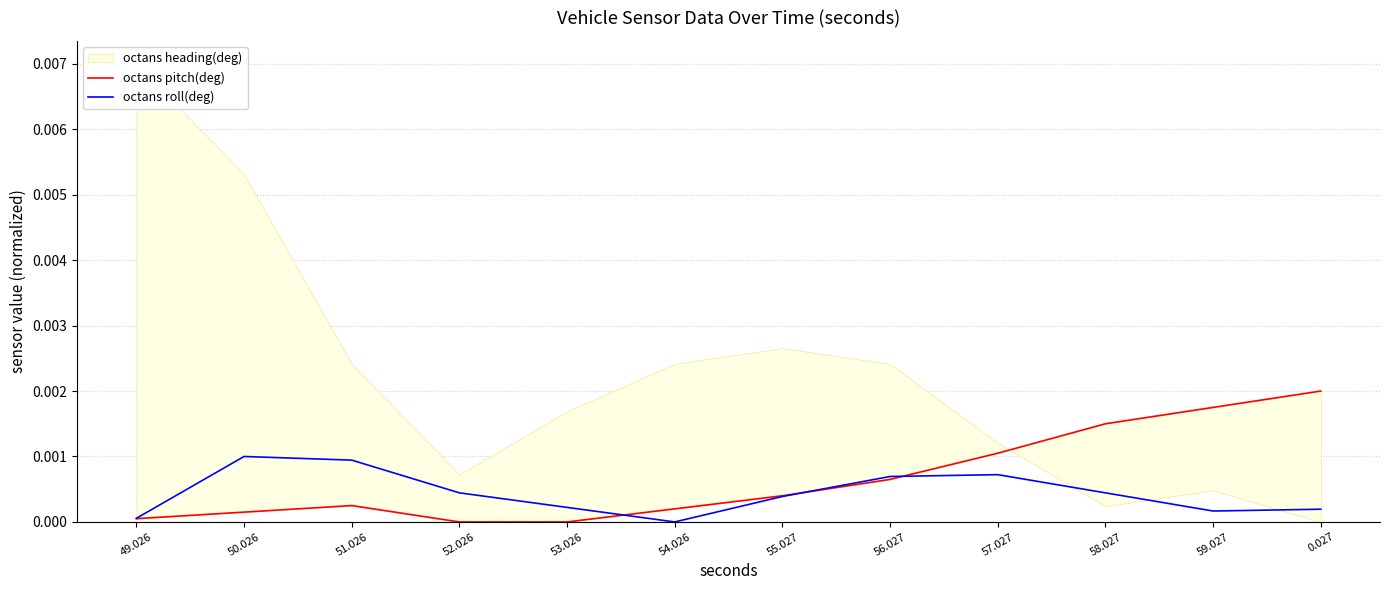

What is the label of the 10th point from the right?

51.026